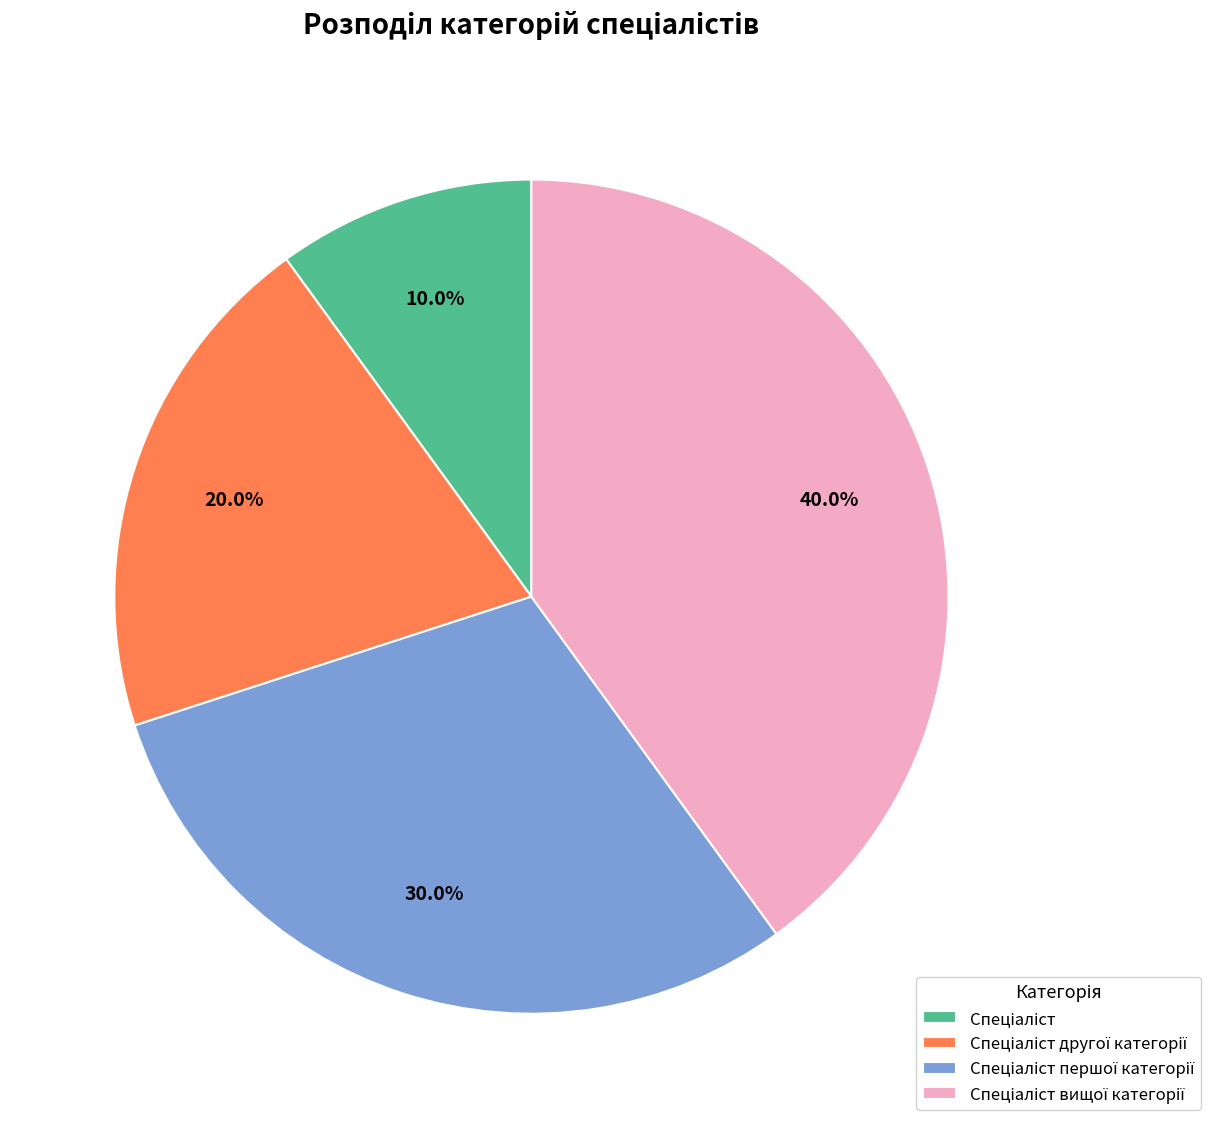

To the nearest percent, what is the difference between the largest and smallest slice percentages?

30%